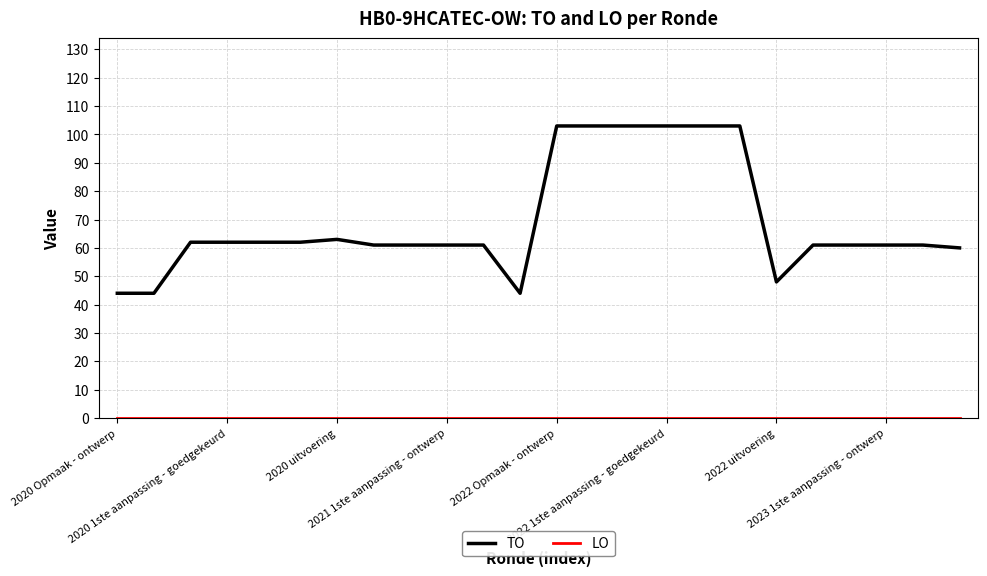

Which series has the largest total across all categories?

TO